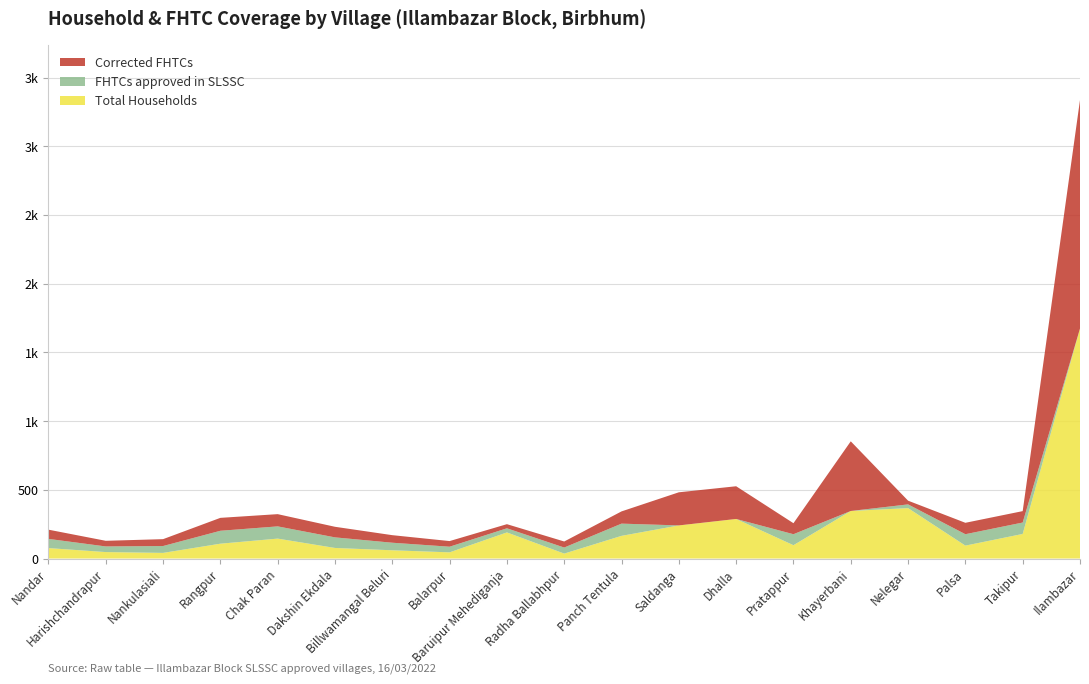

Reading left to right, what are all the values shown in this chart?

Total Households: 76	47	41	108	145	77	60	45	190	36	165	241	288	97	346	367	94	179	1674
FHTCs approved in SLSSC: 67	41	50	94	89	77	55	41	30	44	89	0	0	80	0	27	83	83	0
Corrected FHTCs: 67	41	50	94	89	77	55	41	30	44	89	241	238	80	507	27	83	83	1663